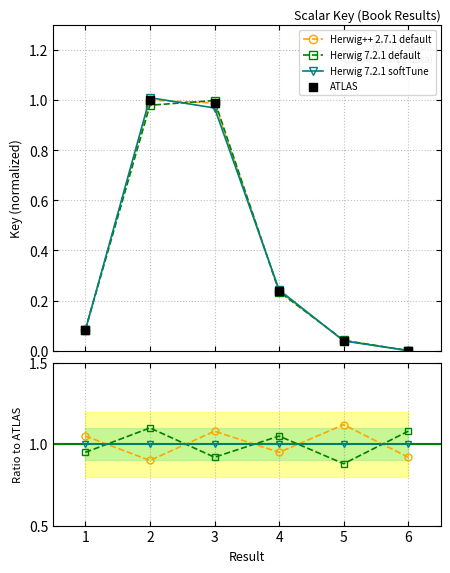

Which series contains the highest Y value?

Herwig++ 2.7.1 default